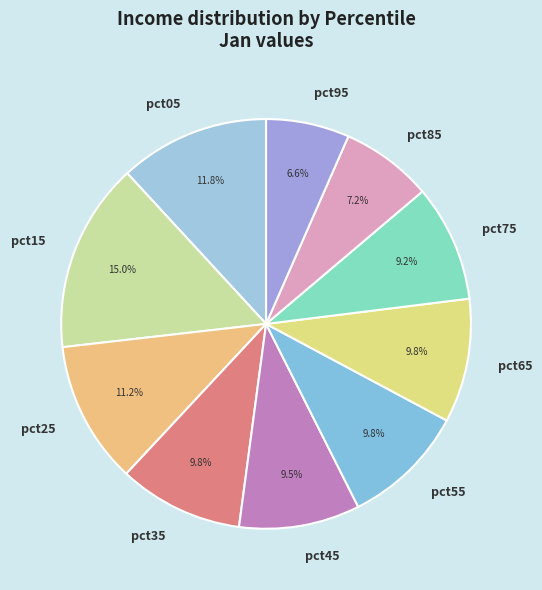

To the nearest percent, what is the combined percentage of pct45 and pct65?

19%